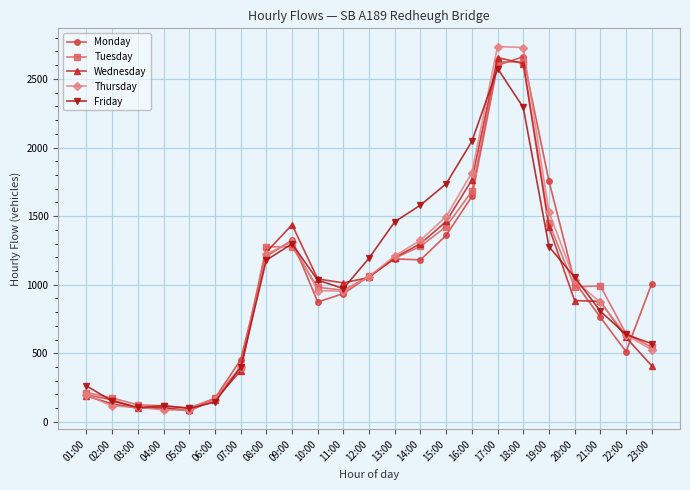

Which series has the largest range (max minus min)?

Thursday